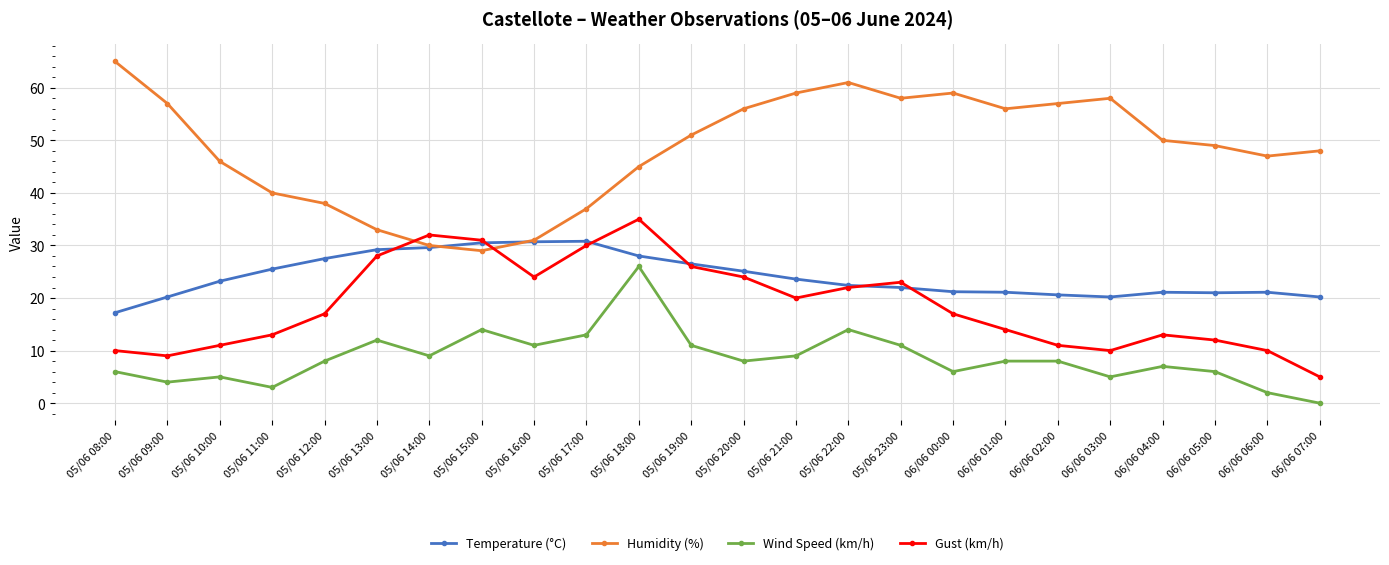

What is the maximum value for Wind Speed (km/h)?

26.0